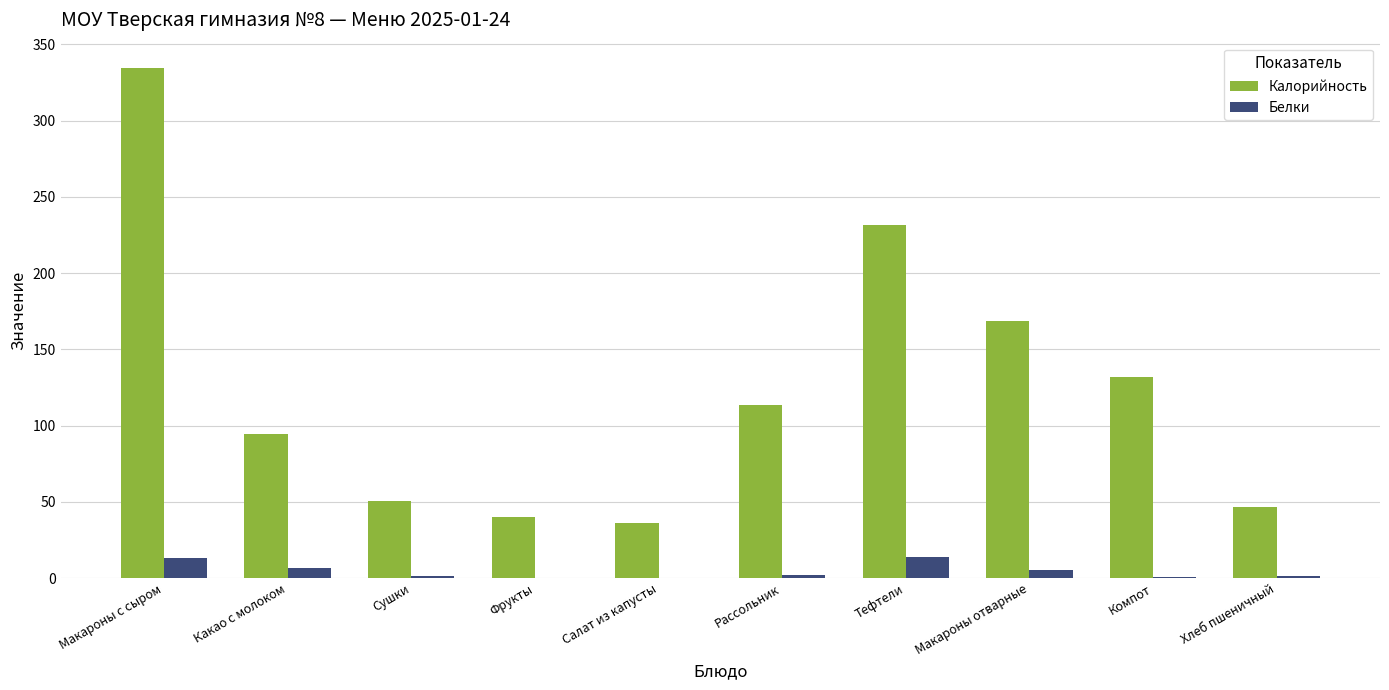

At which label does Калорийность first exceed 113?

Макароны с сыром